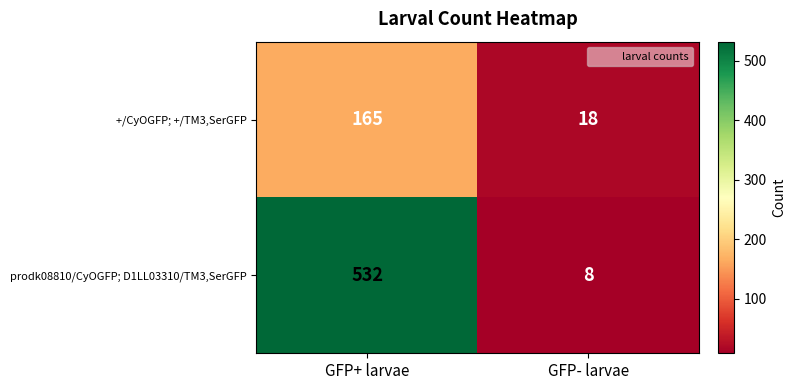

At which label does prodk08810/CyOGFP; D1LL03310/TM3,SerGFP reach its minimum?

GFP- larvae